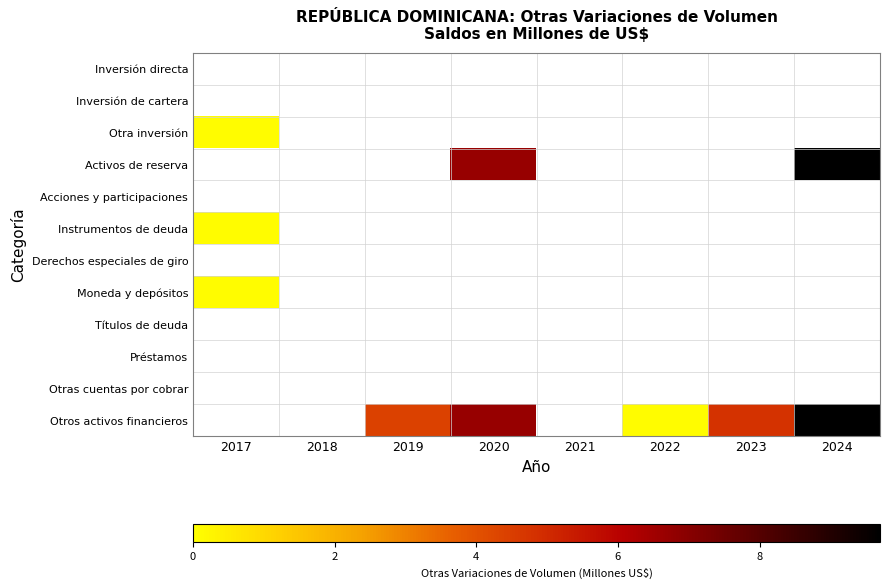

What is the smallest value displayed?

0.1